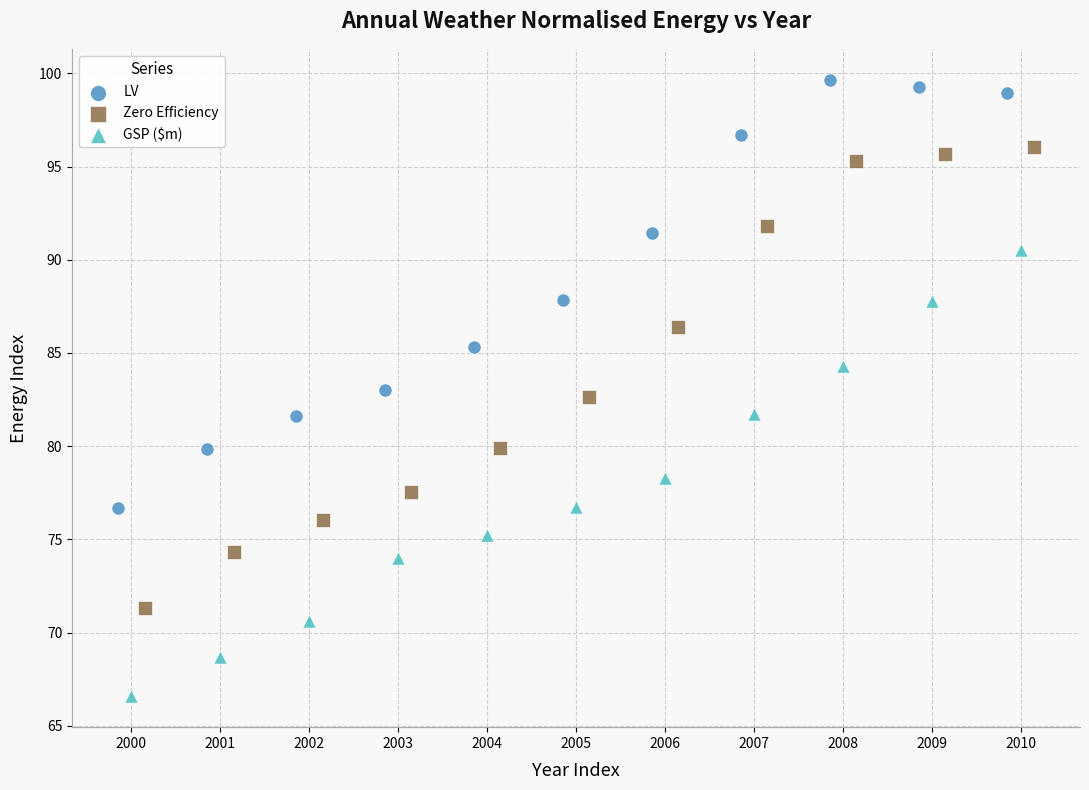

Which series reaches the maximum Y coordinate?

LV